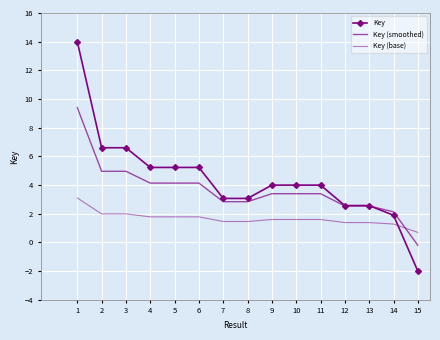

Read the Key value at 1.

14.0